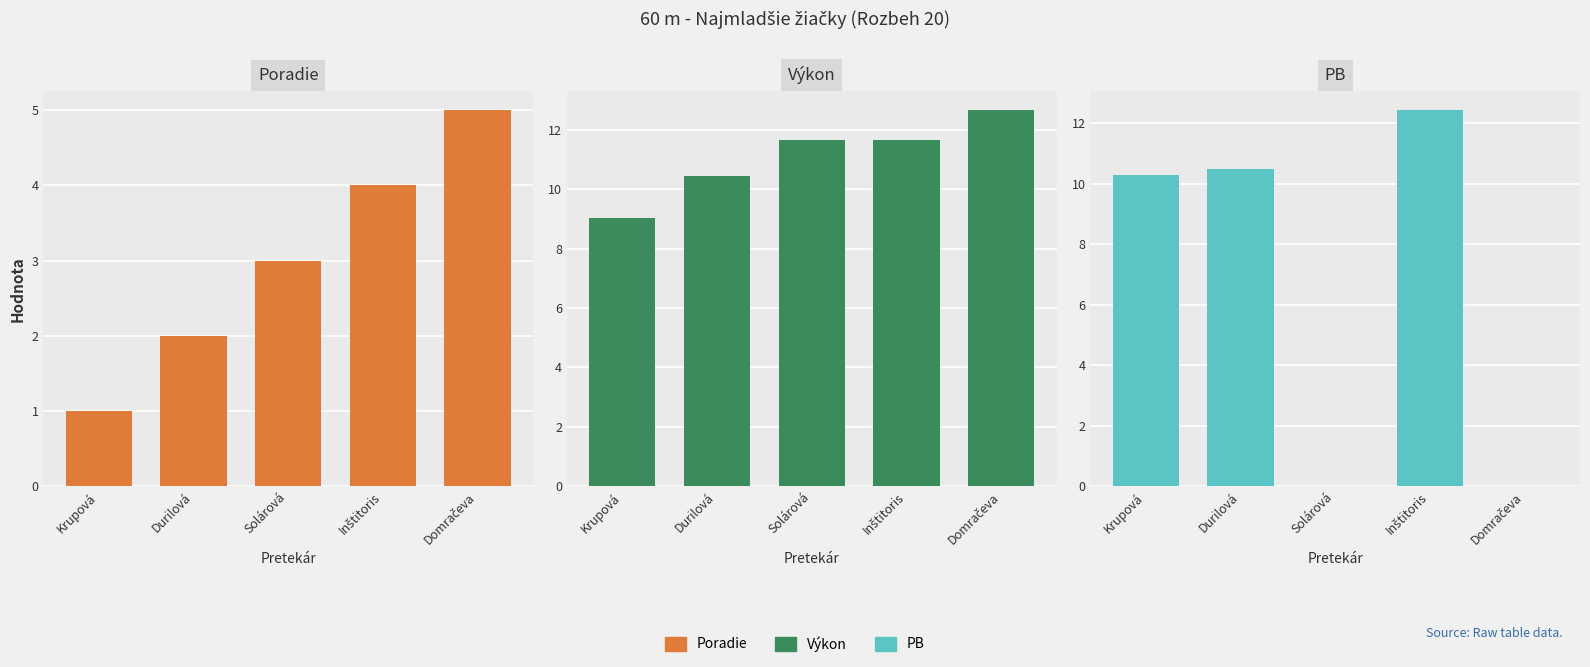

How many groups of bars are there?

5